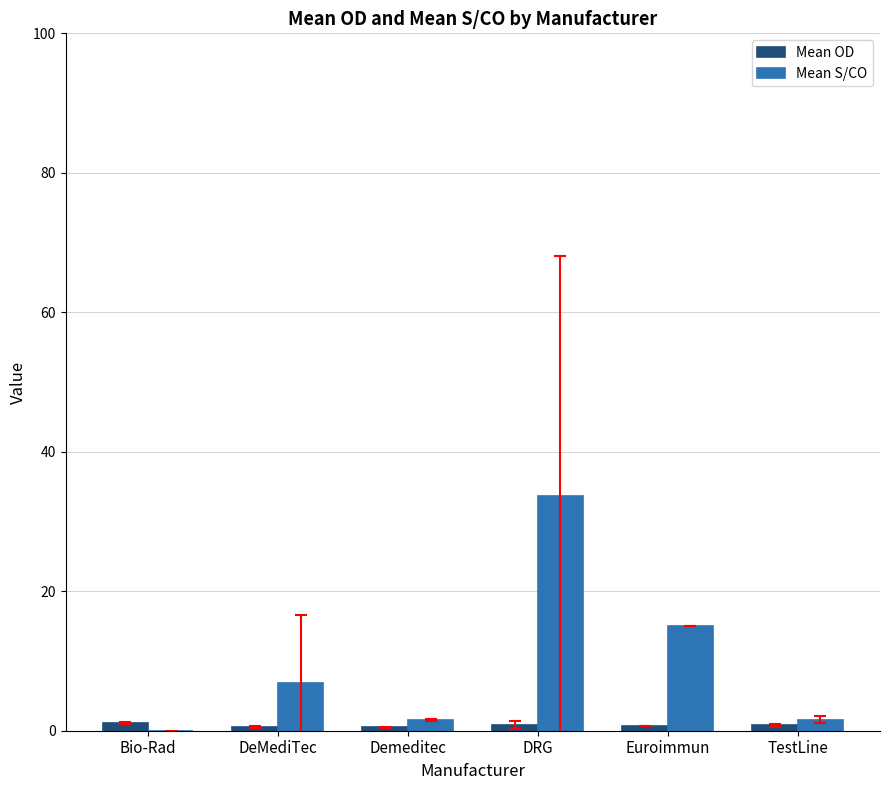

What is the maximum value shown in the chart?

33.7